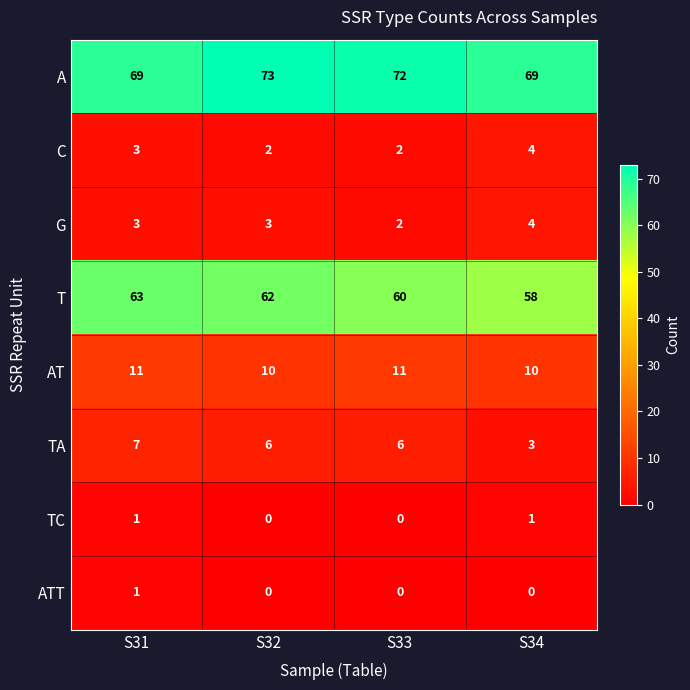

What is the greatest value displayed?

73